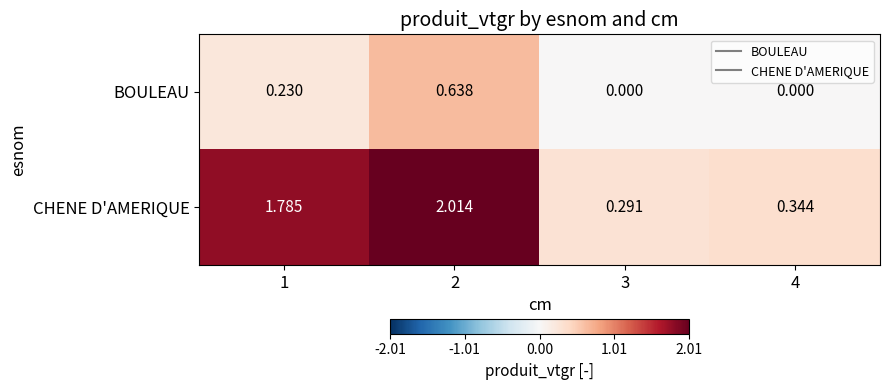

What is the spread (max minus min) of values at 1?

1.6